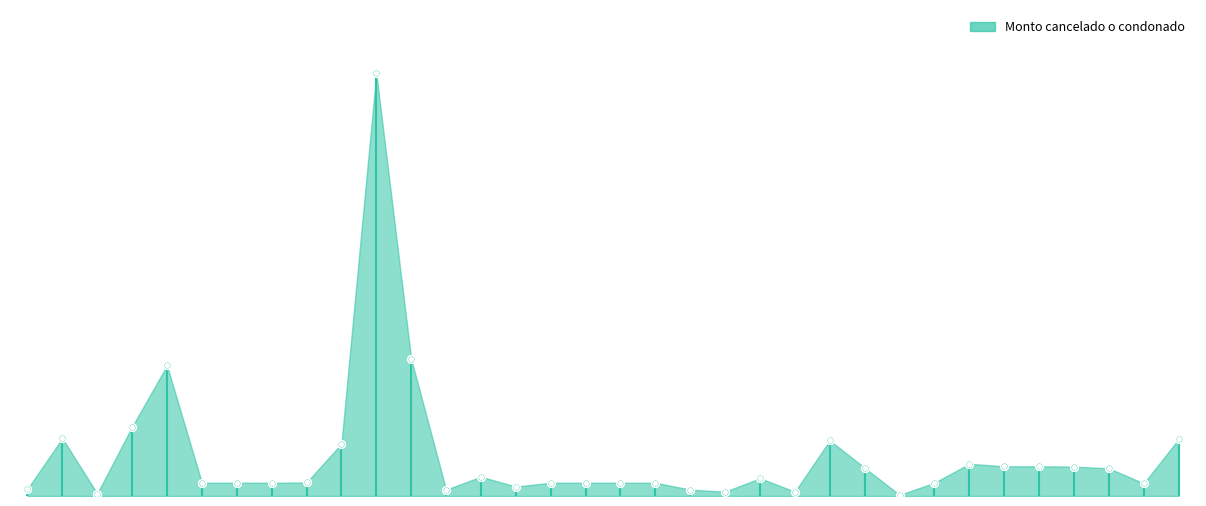

What is the change in value from ADRIANA HOEFFER DURAN to AMADOR GONZALEZ EUGENIO Y COP?

+280.6